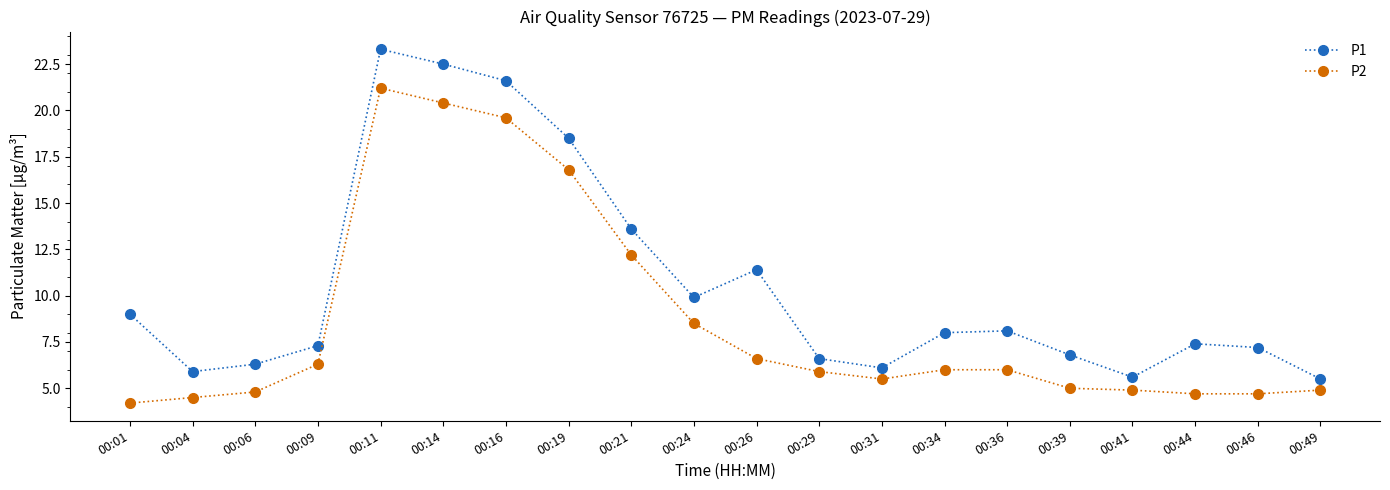

Count the number of data series in this chart.

2